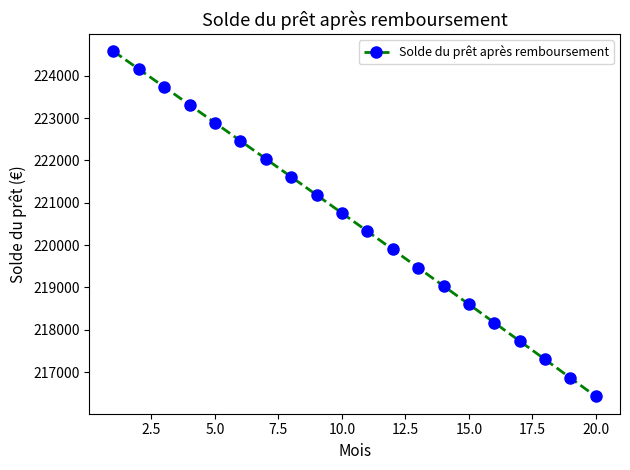

Does the chart have visible grid lines?

No